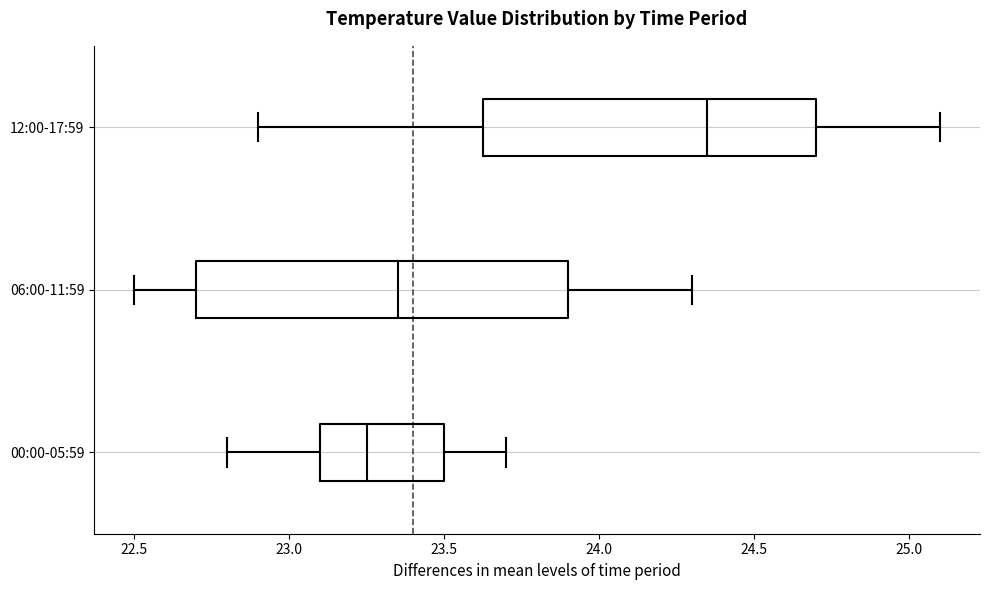

Reading bottom to top, transcribe this box plot: for each box, give where its median line is, the range the box spans, and where its two whiskers end, as read against the x-axis. The values are not printed on the chart, so give them approximately, as read against the axis.

00:00-05:59: median 23.25, box 23.10 to 23.50, whiskers 22.80 to 23.70
06:00-11:59: median 23.35, box 22.70 to 23.90, whiskers 22.50 to 24.30
12:00-17:59: median 24.35, box 23.65 to 24.70, whiskers 22.90 to 25.10